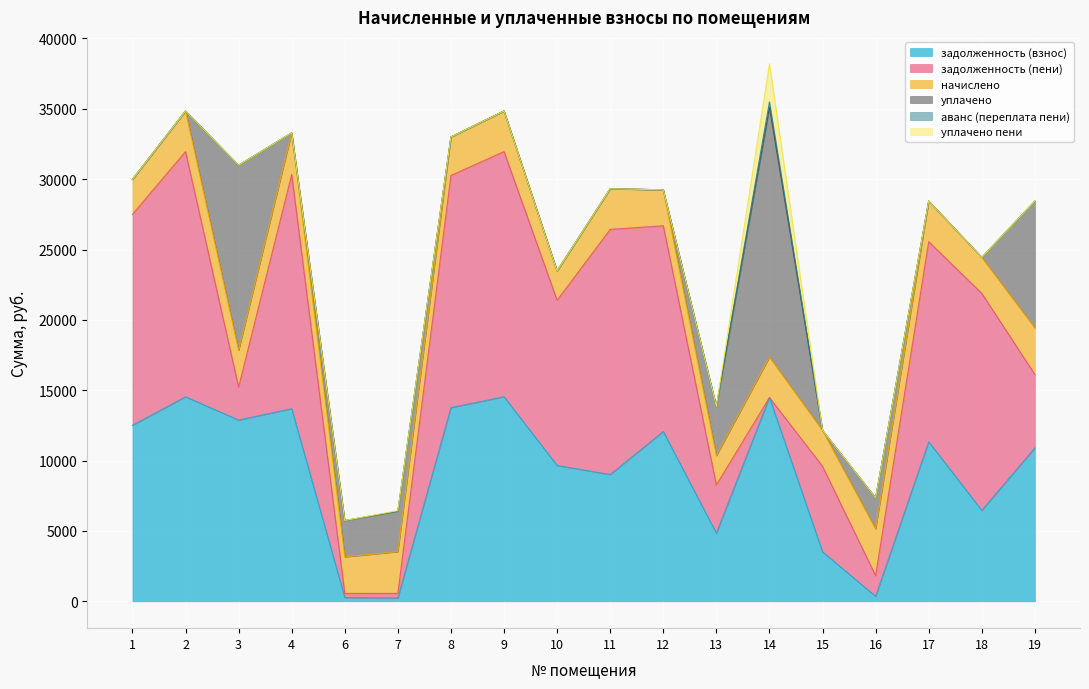

What is the maximum value for аванс (переплата пени)?

384.5